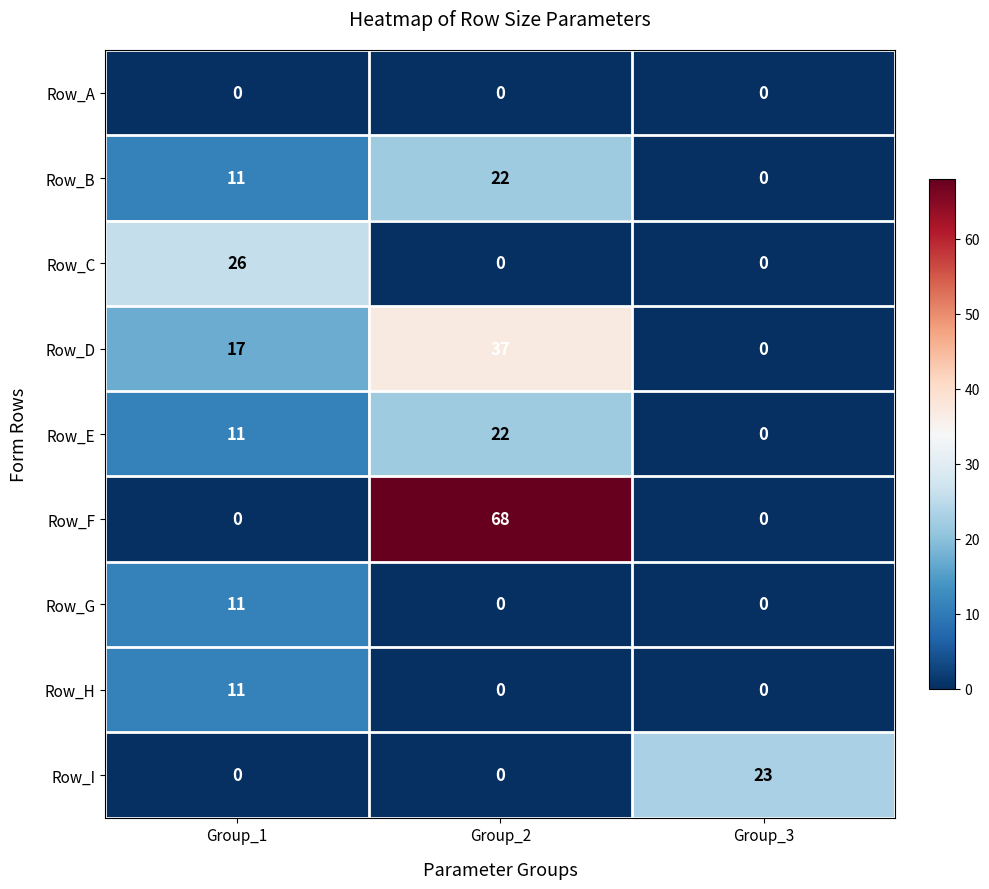

Which category has the highest value in the Row_C series?

Group_1